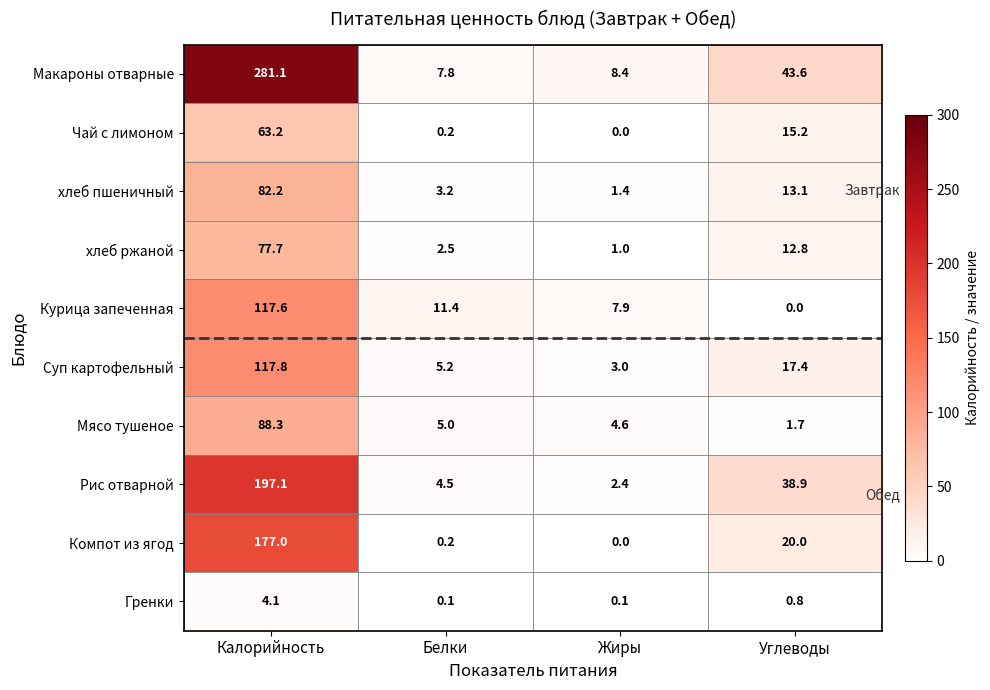

True or false: Суп картофельный has a value of 117.8 at Калорийность.

True